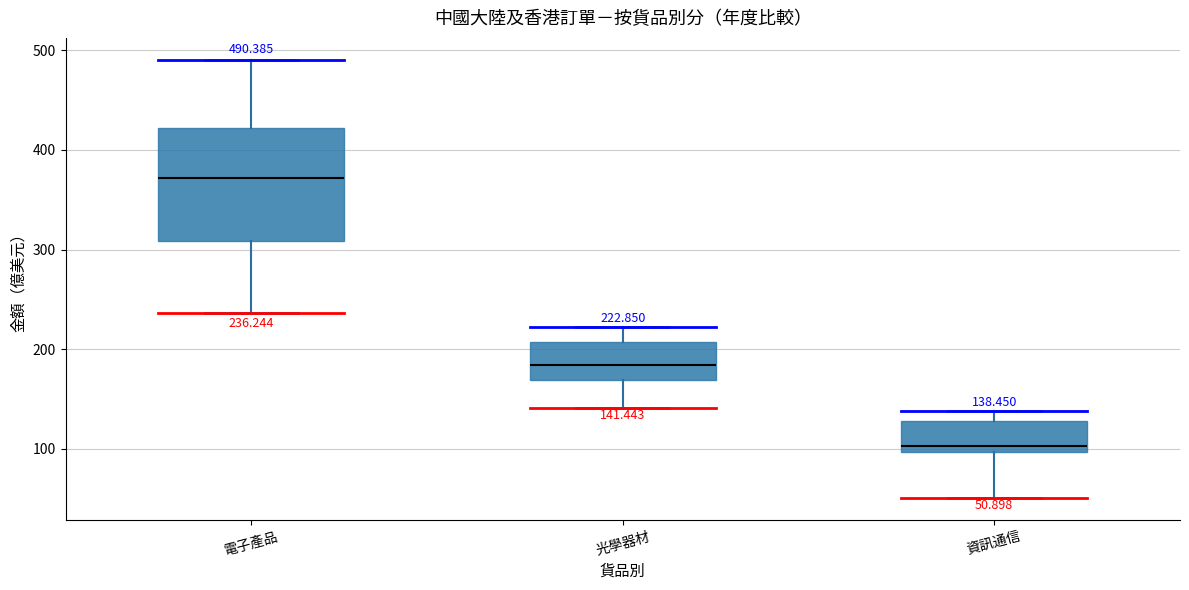

Which box has the highest median line?

電子產品